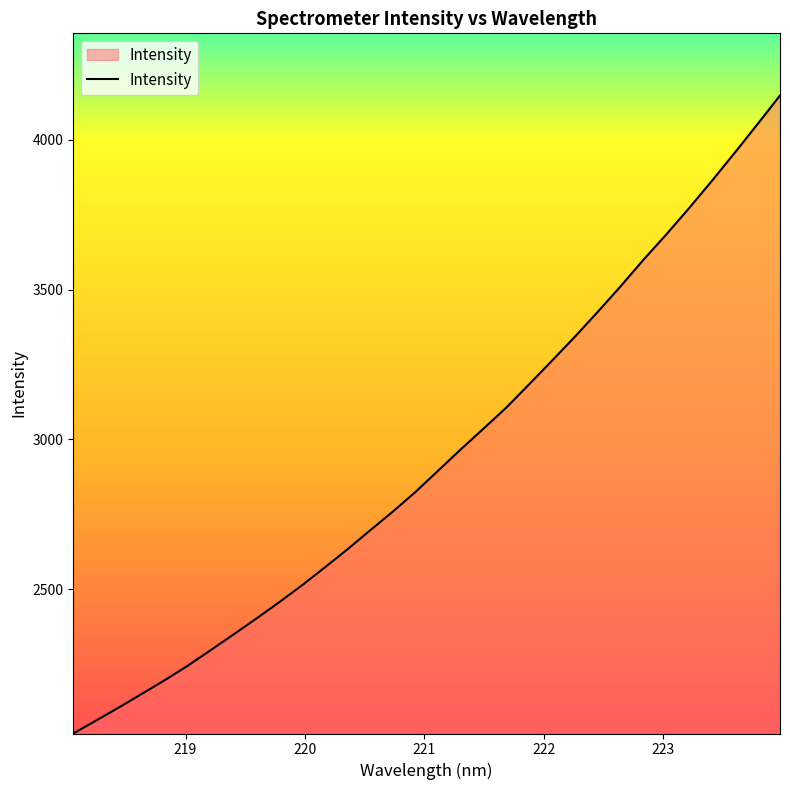

Reading left to right, list all the values displayed in this chart.

2019.1	2062.3	2105.9	2151.0	2196.6	2244.4	2296.0	2348.3	2401.3	2455.7	2512.0	2571.7	2632.5	2696.1	2758.9	2824.9	2896.3	2967.9	3037.2	3107.4	3185.0	3263.4	3343.2	3425.8	3510.8	3599.1	3683.4	3771.0	3861.8	3955.2	4050.6	4147.4